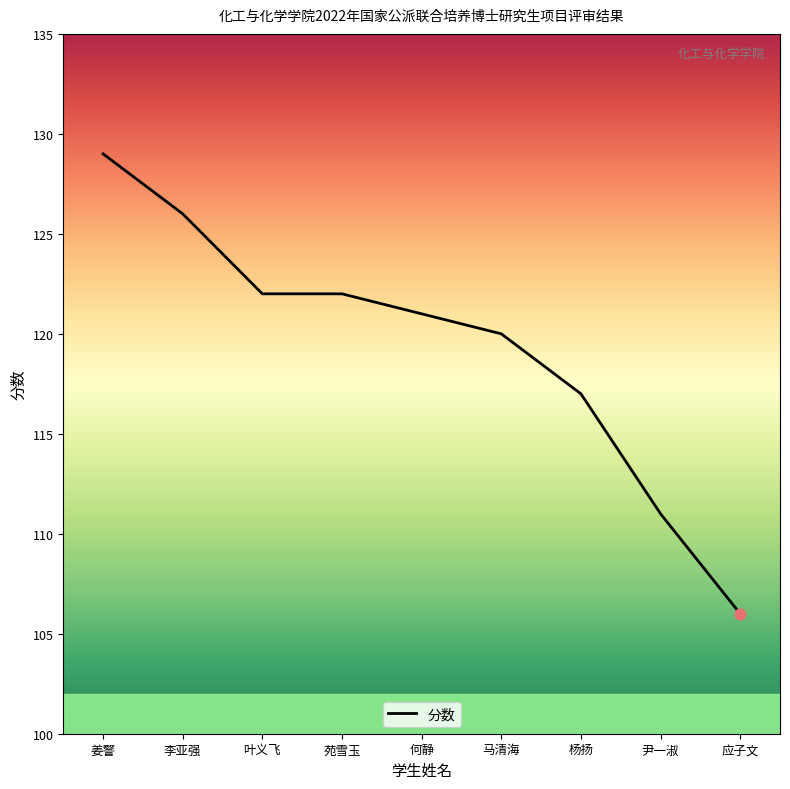

Which has a higher value, 杨扬 or 苑雪玉?

苑雪玉